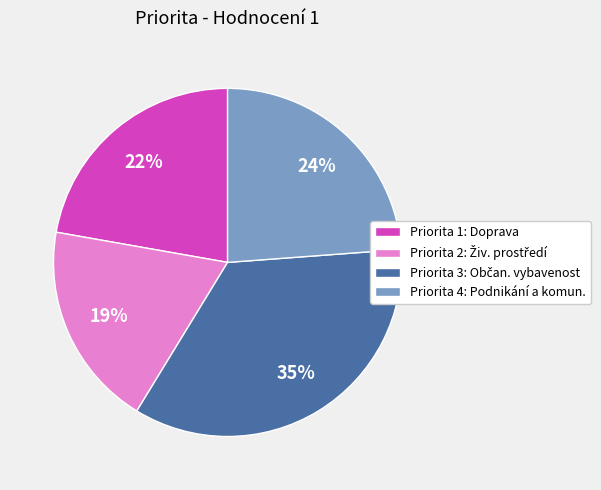

To the nearest percent, what portion does Priorita 1: Doprava represent?

22%